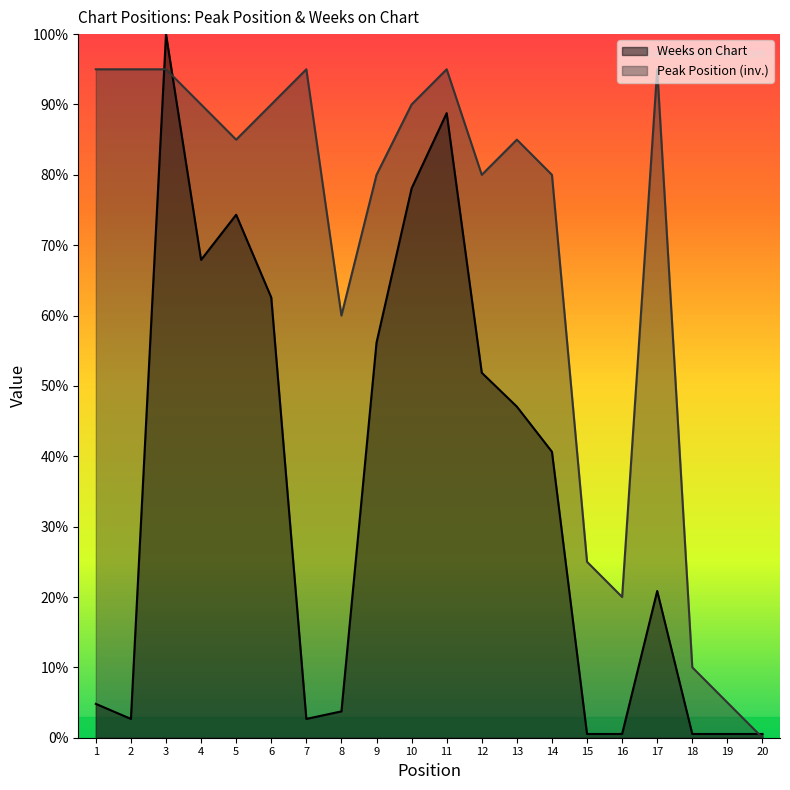

Between 5 and 7, which series saw the biggest shift?

Weeks on Chart